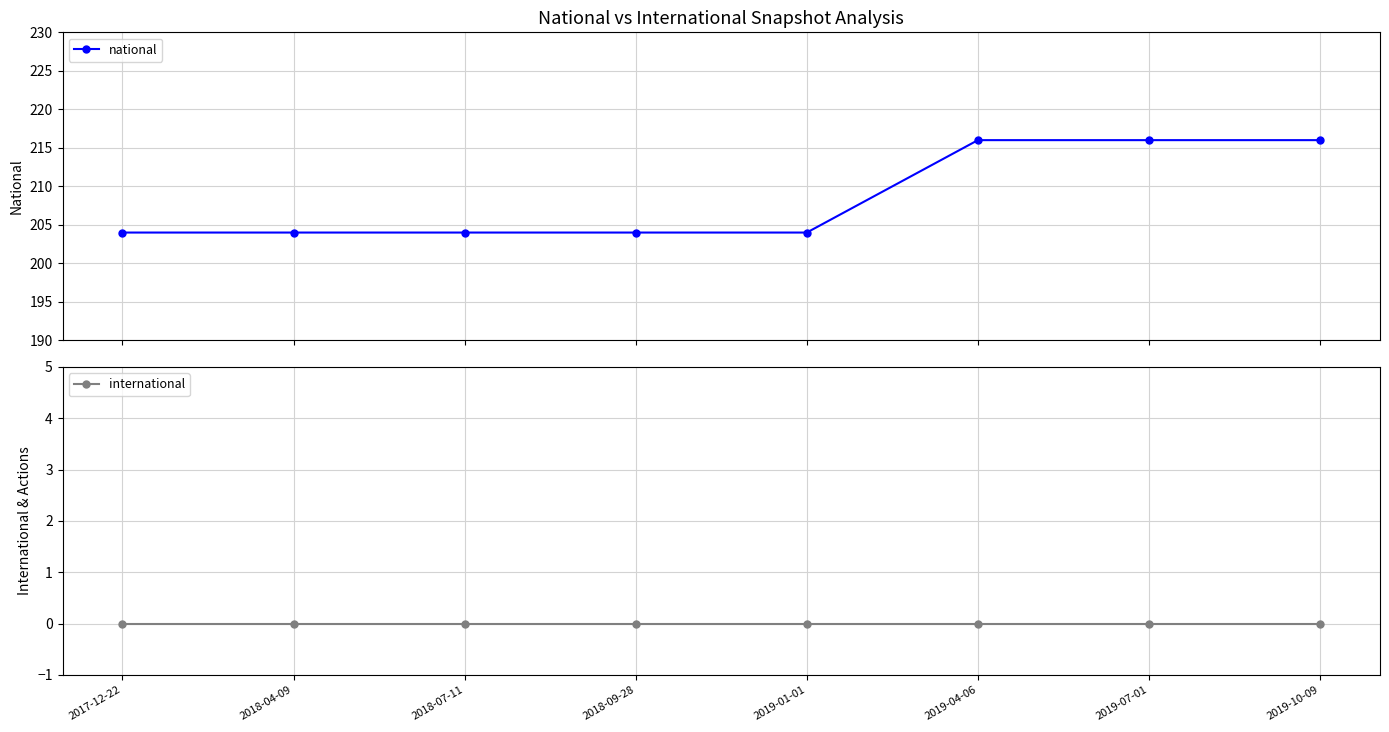

What is the difference between the national values at 2019-04-06 and 2019-01-01?

12